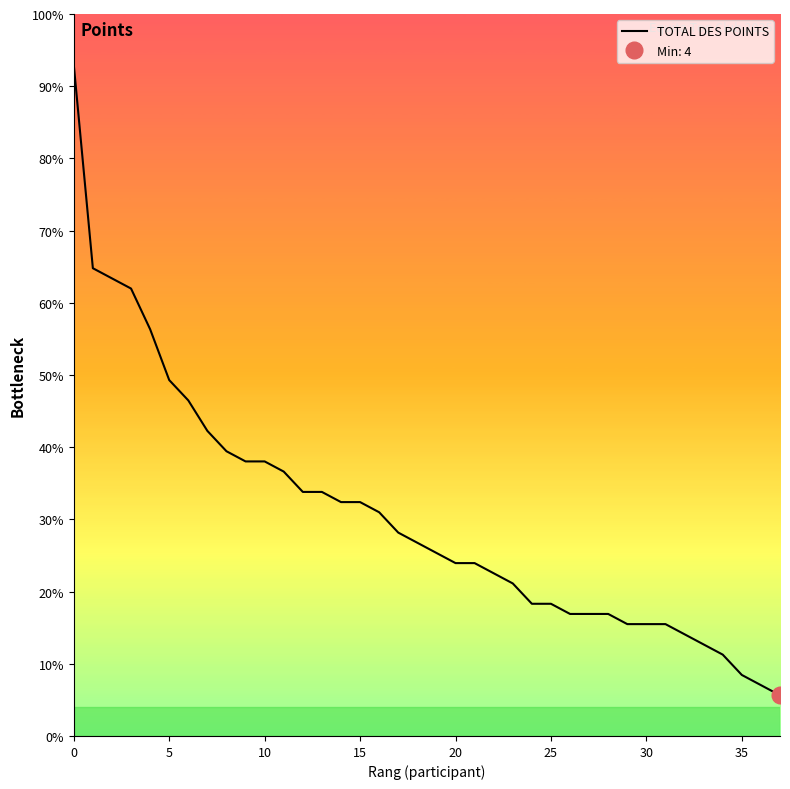

Reading left to right, transcribe all the data shown in this chart.

66	46	45	44	40	35	33	30	28	27	27	26	24	24	23	23	22	20	19	18	17	17	16	15	13	13	12	12	12	11	11	11	10	9	8	6	5	4